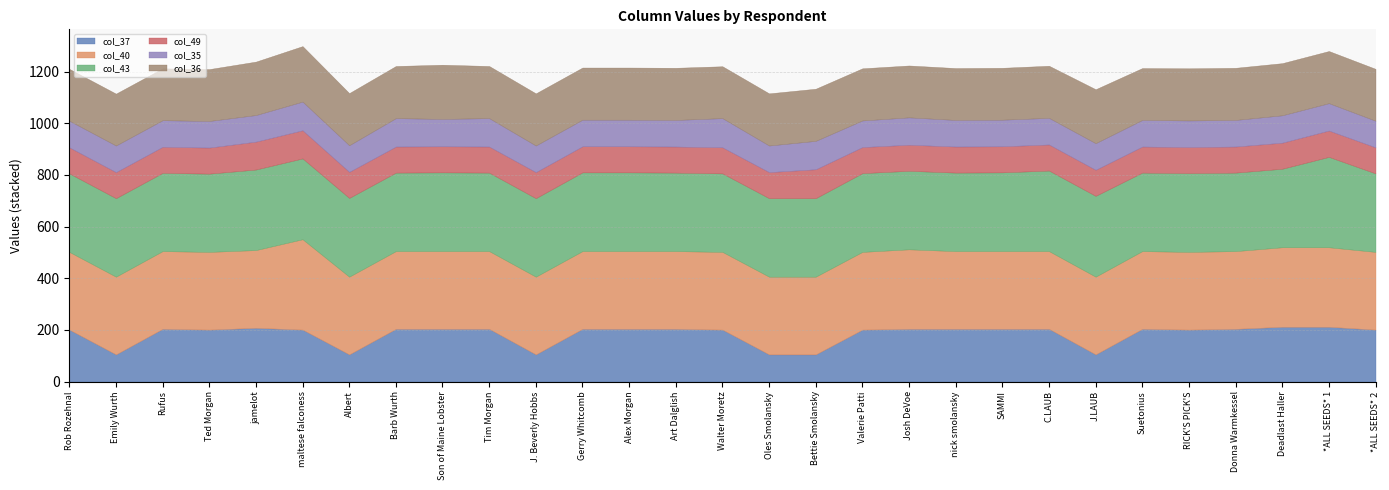

Which label corresponds to the smallest value in the chart?

Rob Rozehnal